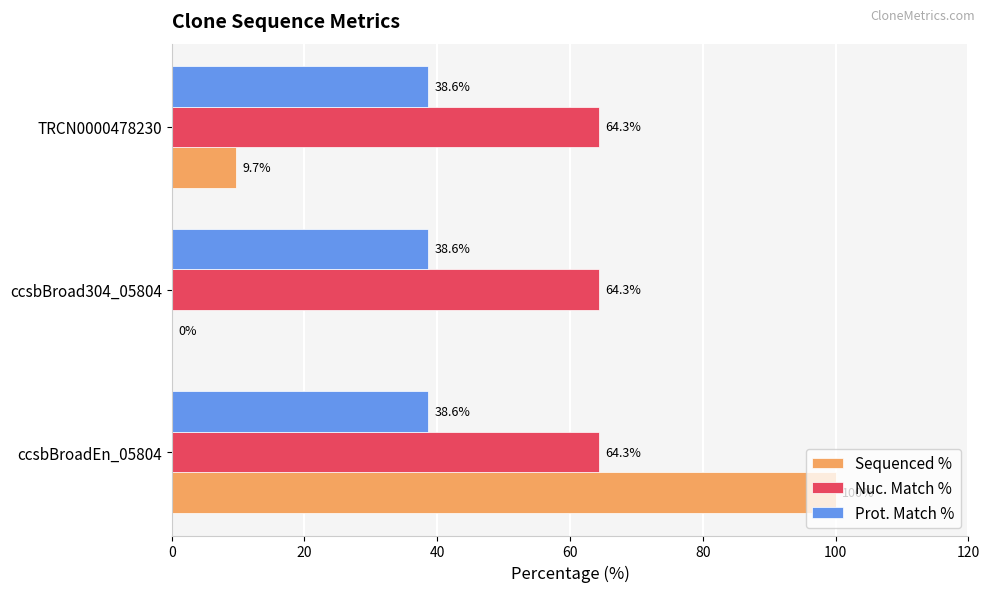

Between ccsbBroadEn_05804 and ccsbBroad304_05804, which series saw the biggest shift?

Sequenced %